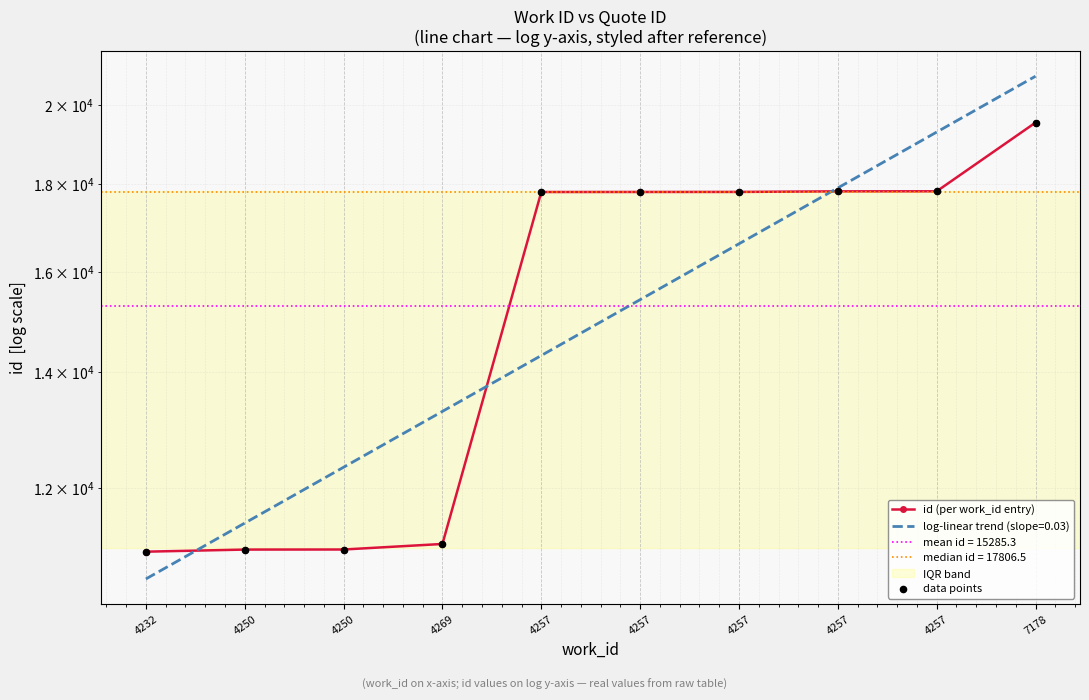

Which series reaches the minimum Y coordinate?

id (per work_id entry)